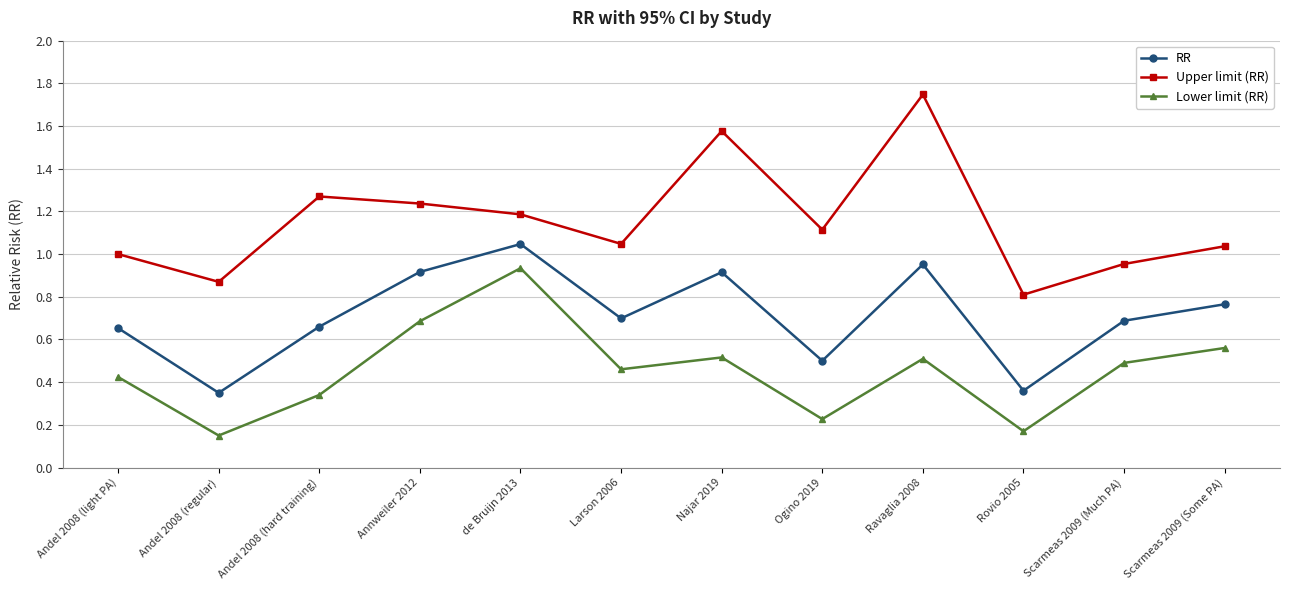

List the series in order of their overall mean, highest first.

Upper limit (RR), RR, Lower limit (RR)